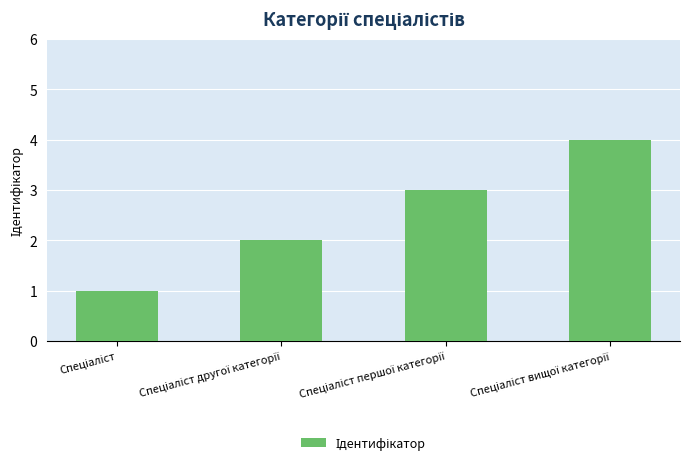

What is the greatest value displayed?

4